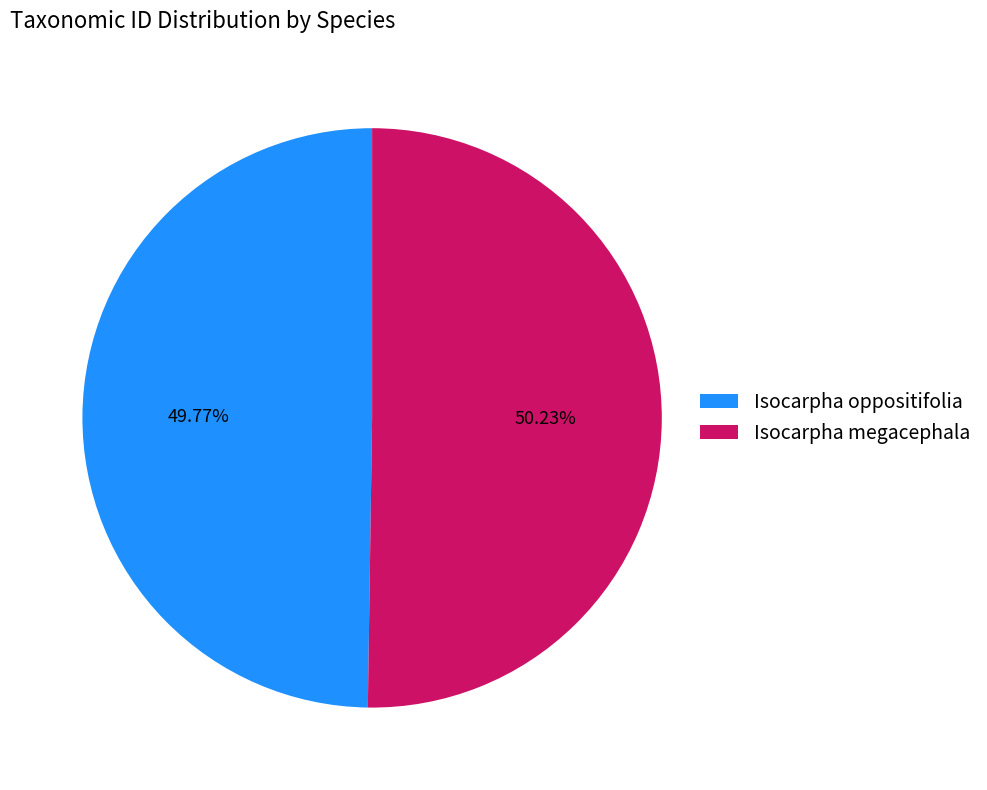

What percentage is NOT represented by Isocarpha oppositifolia?

50.2%